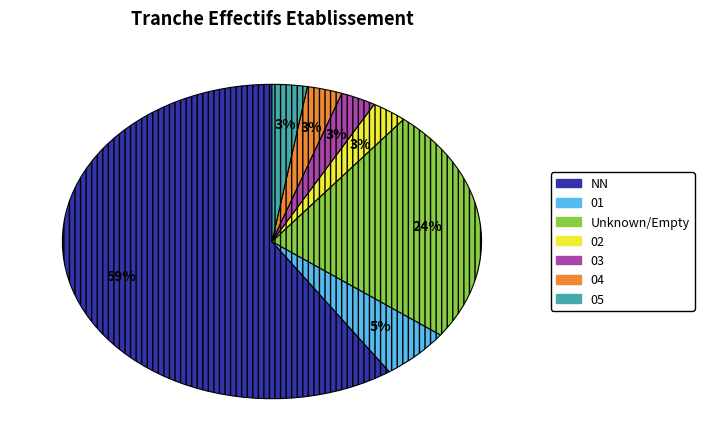

Is there a majority slice in this chart?

Yes